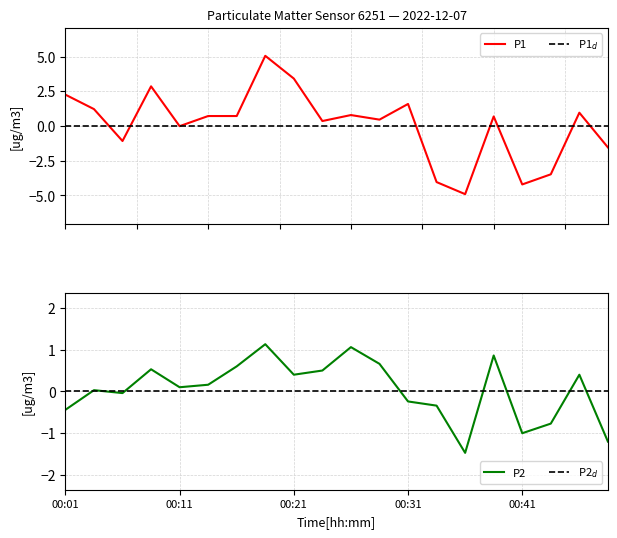

How many negative values does the P1 series have?

7